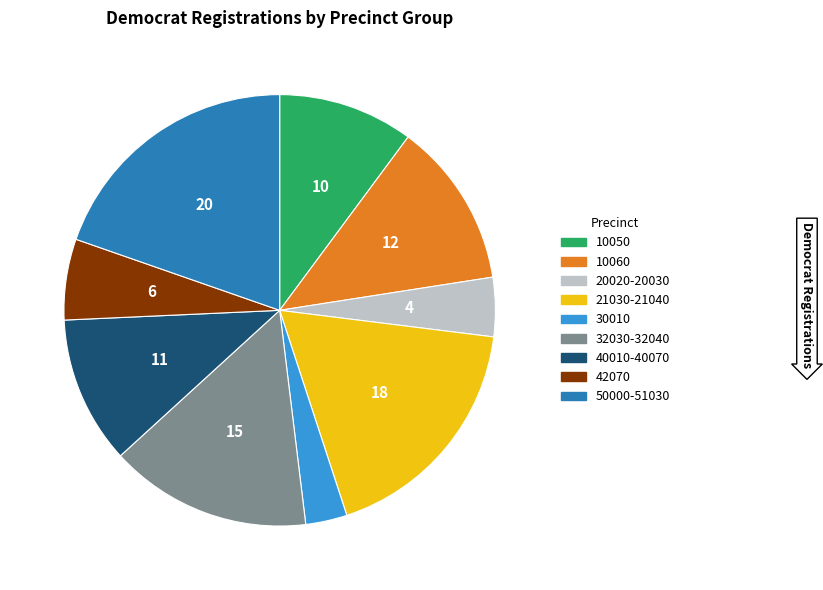

Combined, do 32030-32040 and 30010 account for over 50%?

No